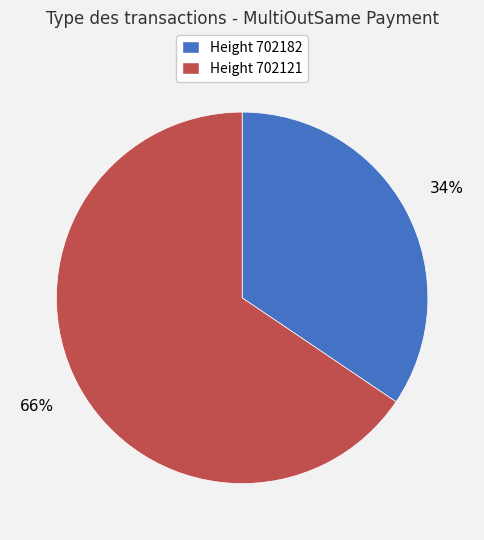

How many slices are in this pie chart?

2